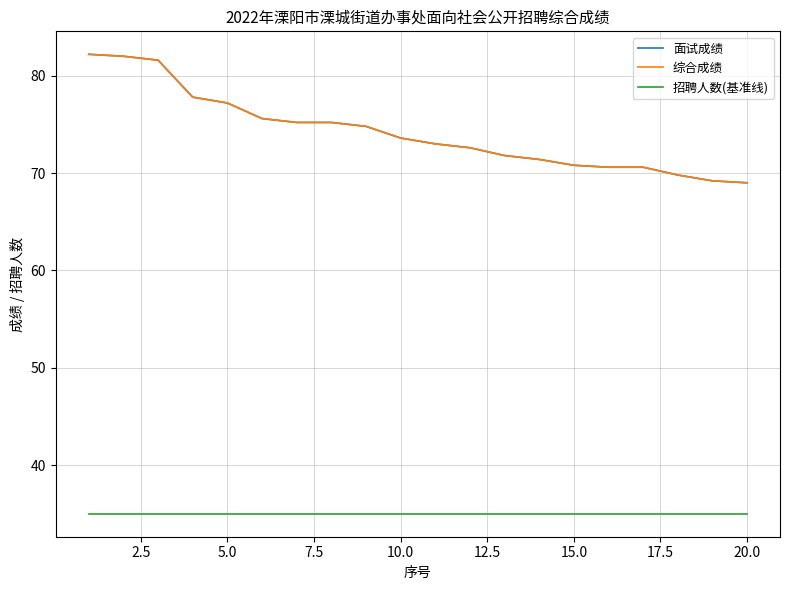

True or false: 招聘人数(基准线) and 综合成绩 intersect in this chart.

False